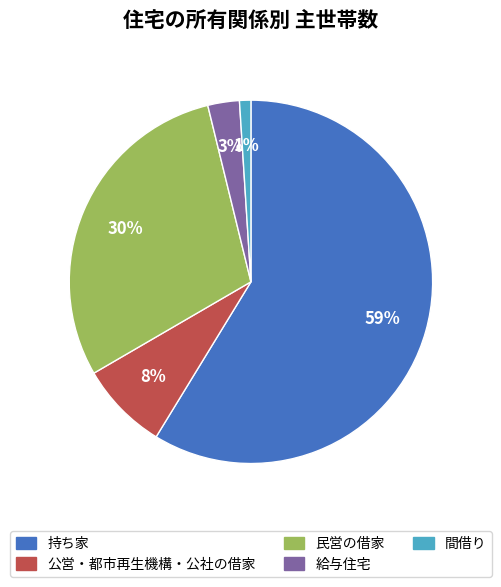

What percentage is the 民営の借家 slice, to the nearest percent?

30%